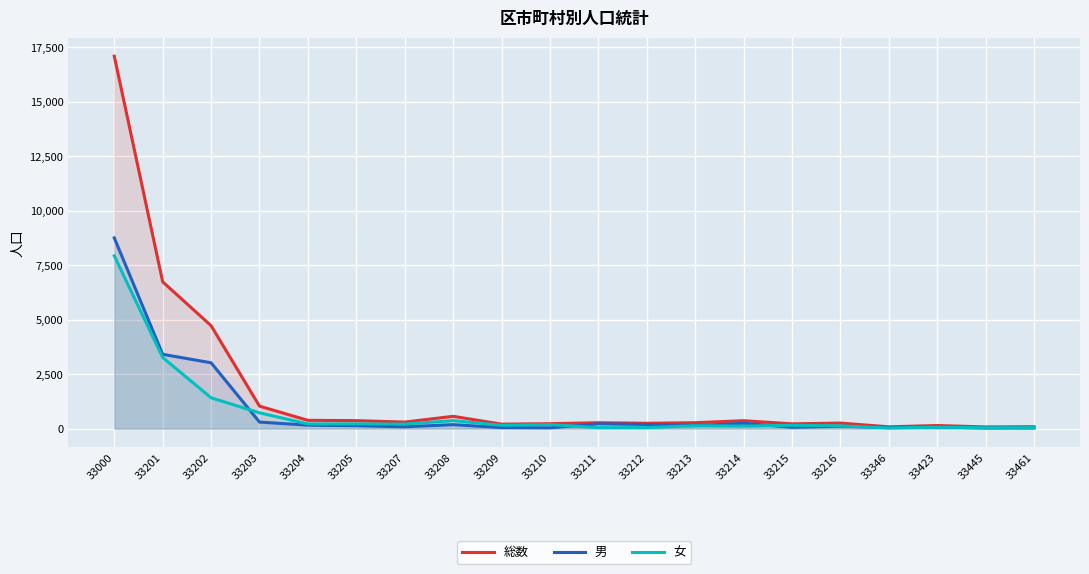

At which label is 女 closest to 3984?

33201